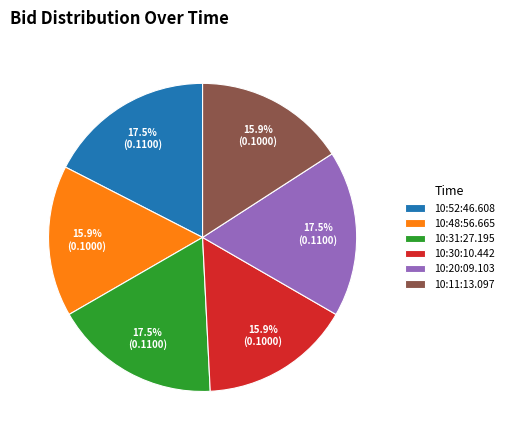

True or false: 10:20:09.103 accounts for 9% of the total.

False